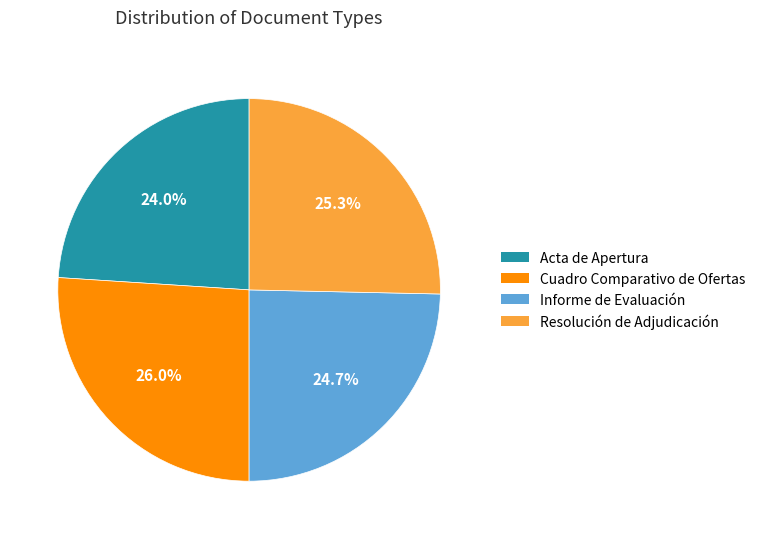

Is the sum of Informe de Evaluación and Cuadro Comparativo de Ofertas greater than half?

Yes